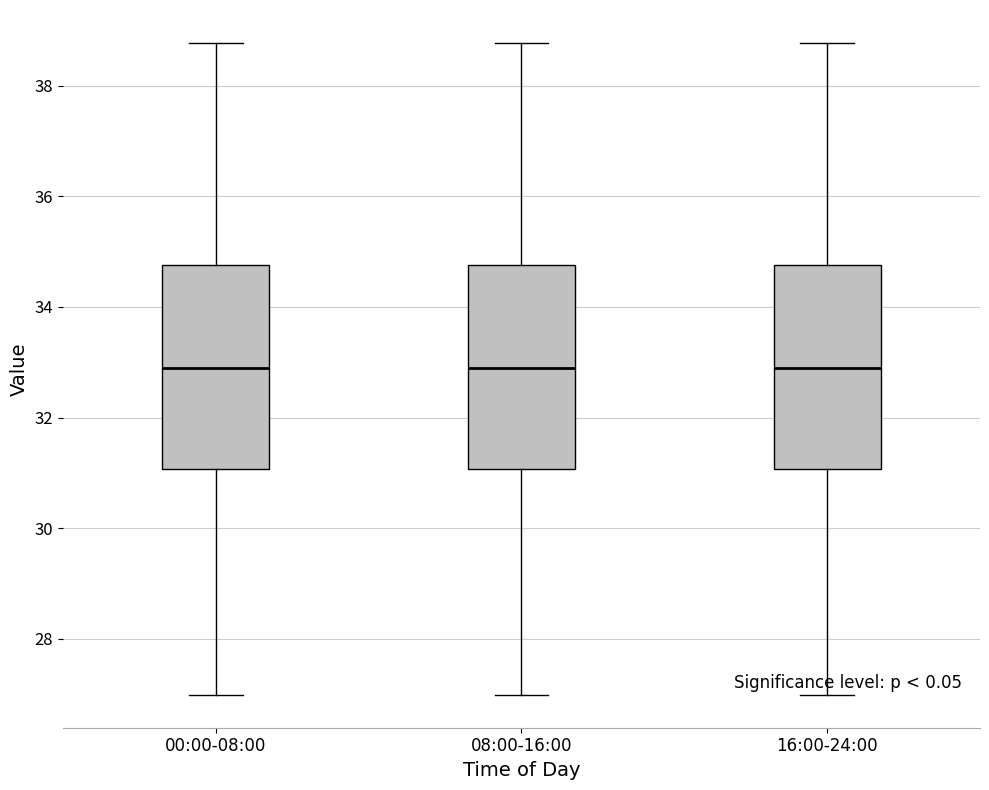

Reading left to right, read every box against the y-axis: the position of its median line, the range the box covers, and the ends of its whiskers. The values are not printed on the chart, so give them approximately, as read against the axis.

00:00-08:00: median 32.8, box 31.0 to 34.8, whiskers 27.0 to 38.8
08:00-16:00: median 32.8, box 31.0 to 34.8, whiskers 27.0 to 38.8
16:00-24:00: median 32.8, box 31.0 to 34.8, whiskers 27.0 to 38.8